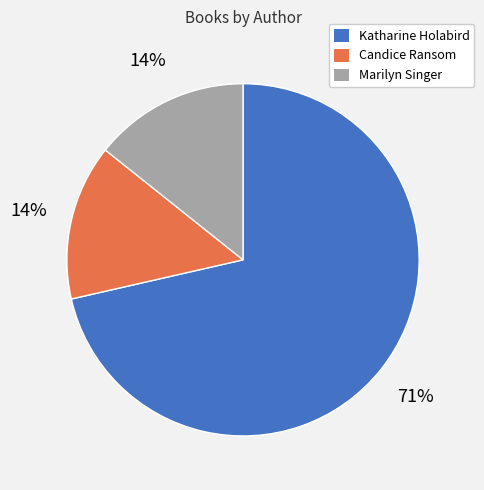

Is Marilyn Singer the majority of the pie?

No